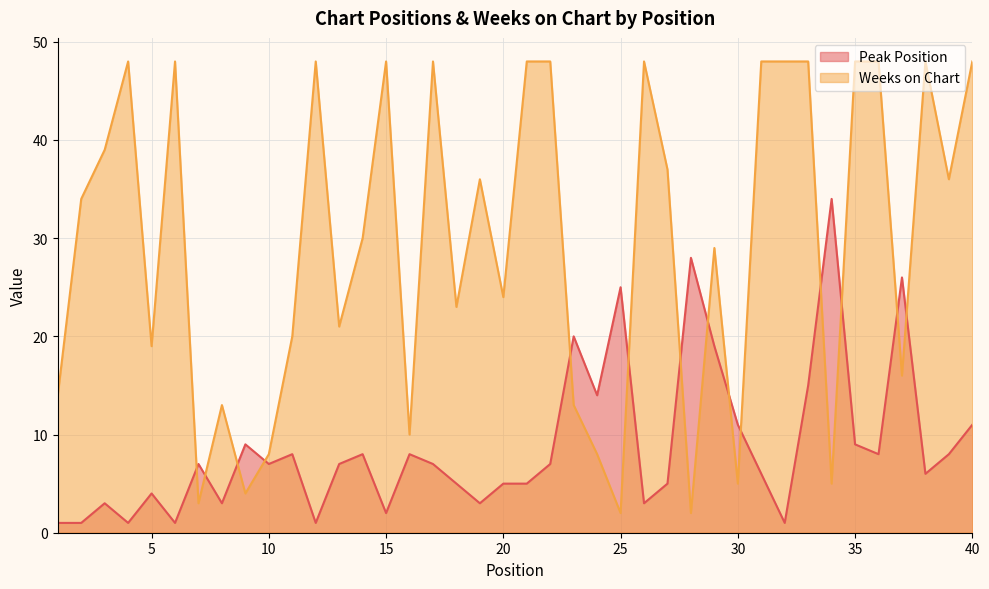

The value of Peak Position at 39 is 8. True or false?

True